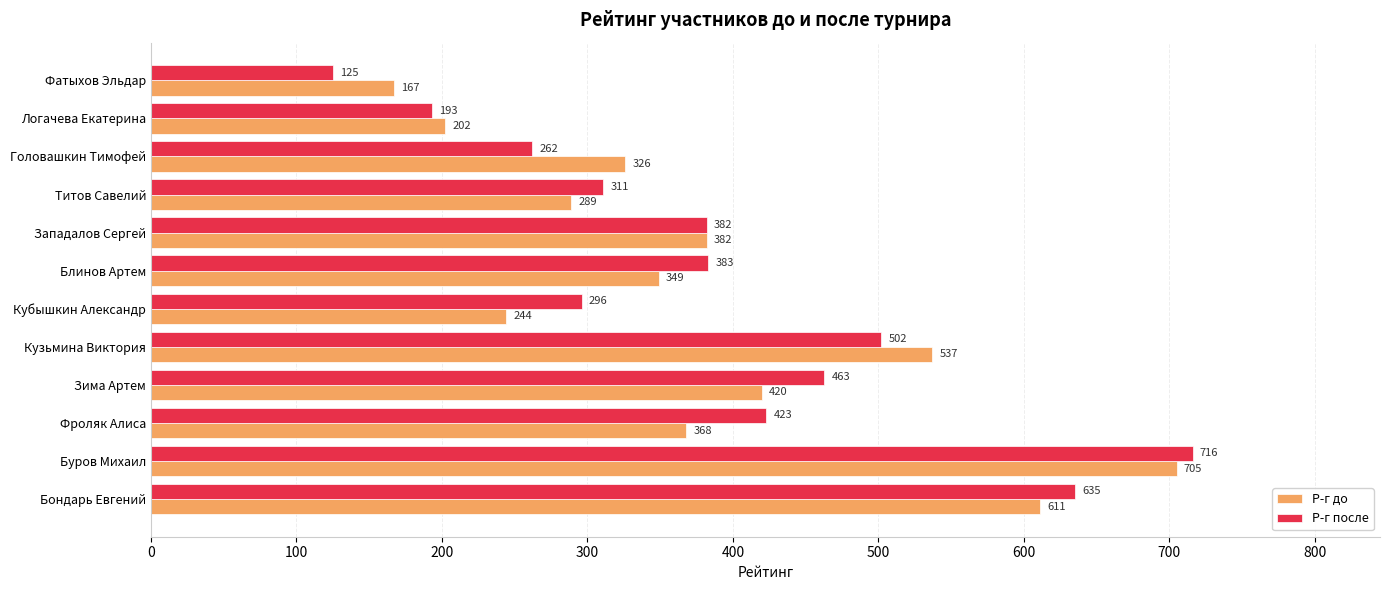

At how many categories does at least one series exceed 462?

4